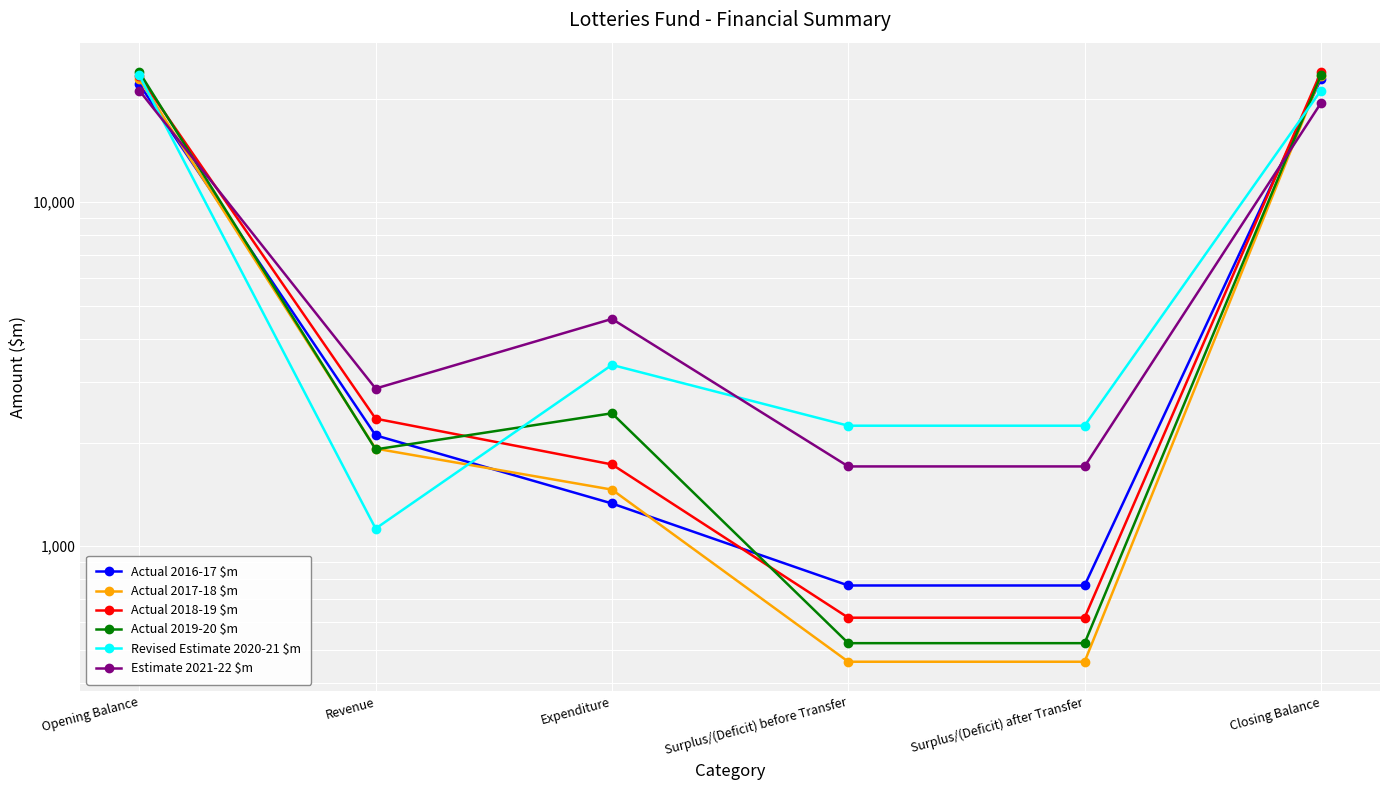

True or false: Revised Estimate 2020-21 $m has more than 1 points higher than both neighbors.

False